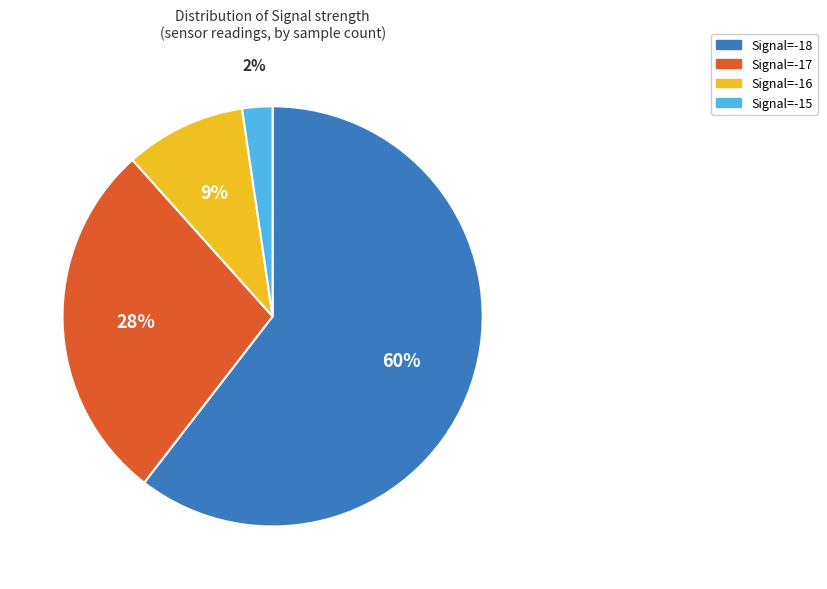

Does any single category account for the majority?

Yes